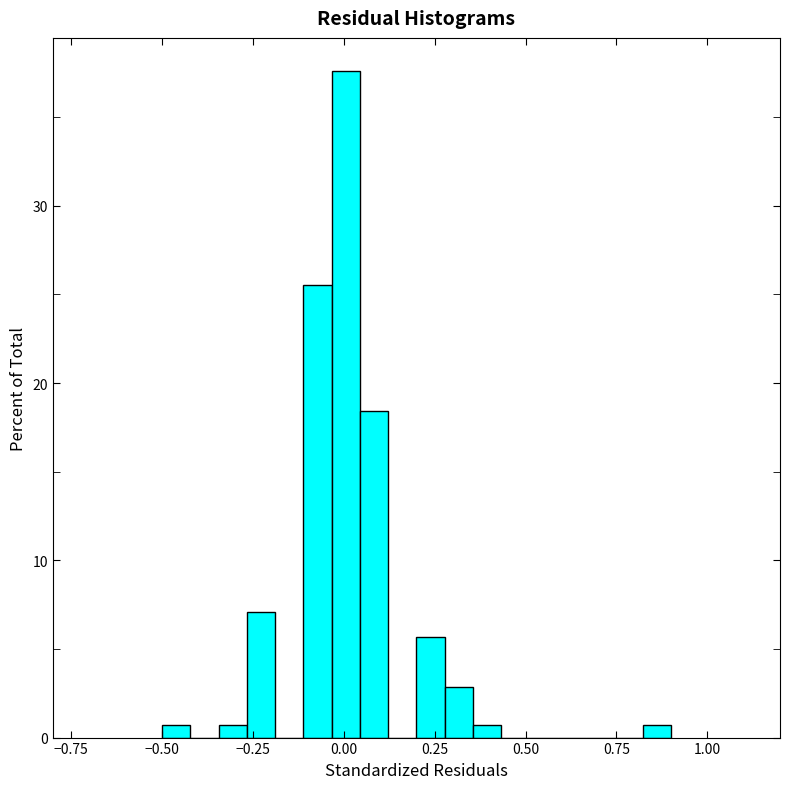

Around what value on the x-axis is the tallest bar? Give the approximate position of its centre, as read against the axis.

0.00